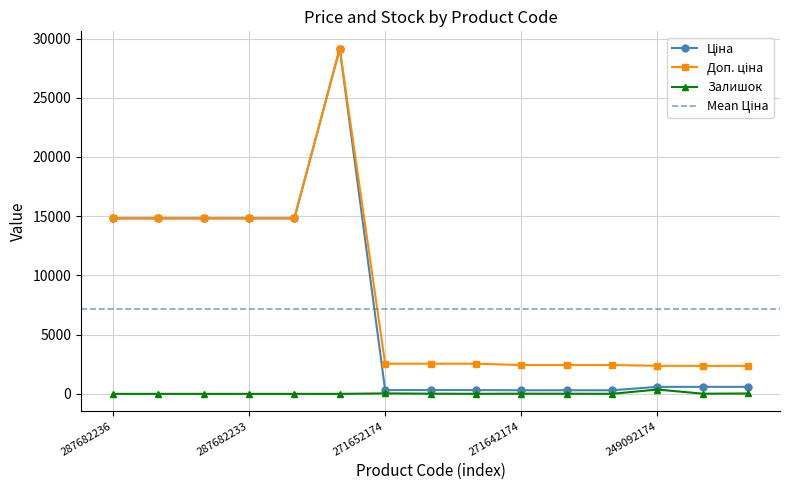

At which label is Доп. ціна closest to 15759?

287682236